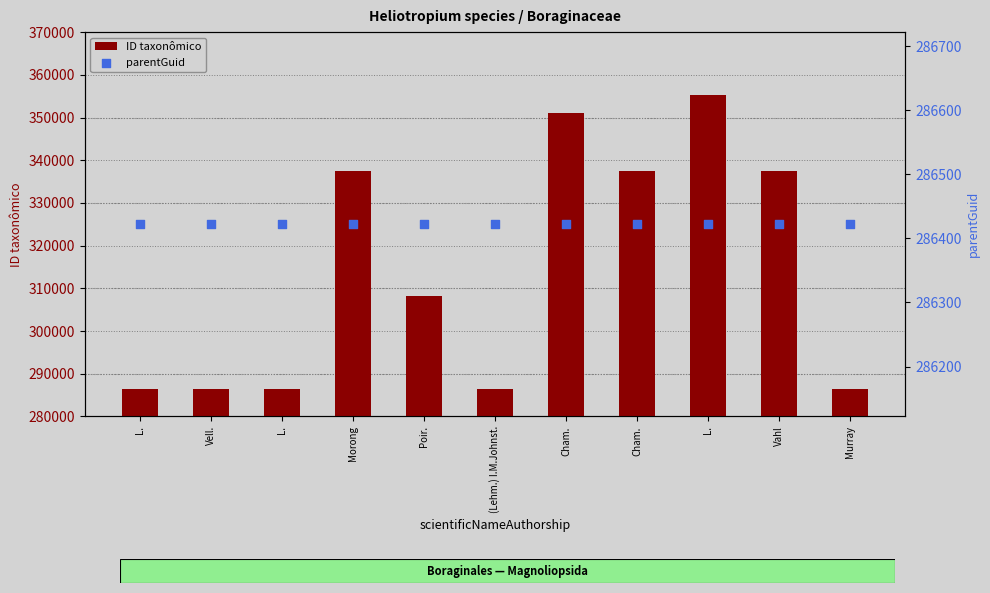

Is the value of parentGuid at L. greater than the value of ID taxonômico at L.?

No